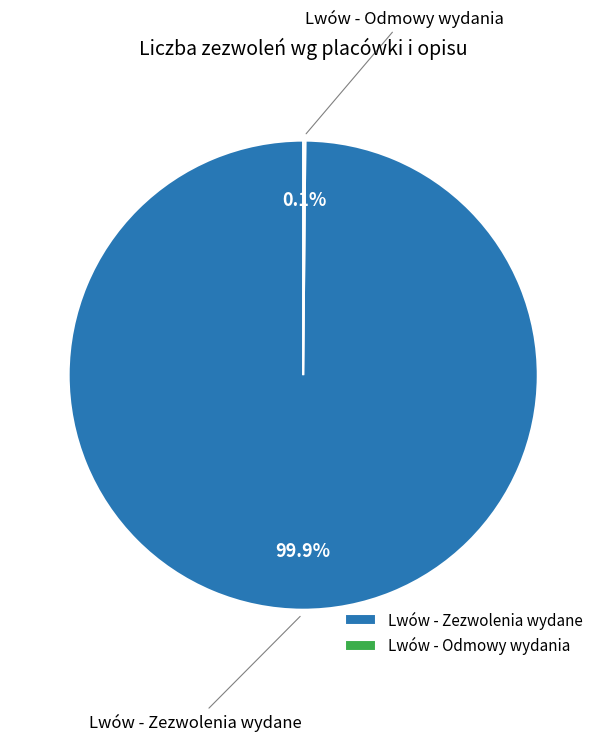

True or false: Lwów - Zezwolenia wydane accounts for 94% of the total.

False